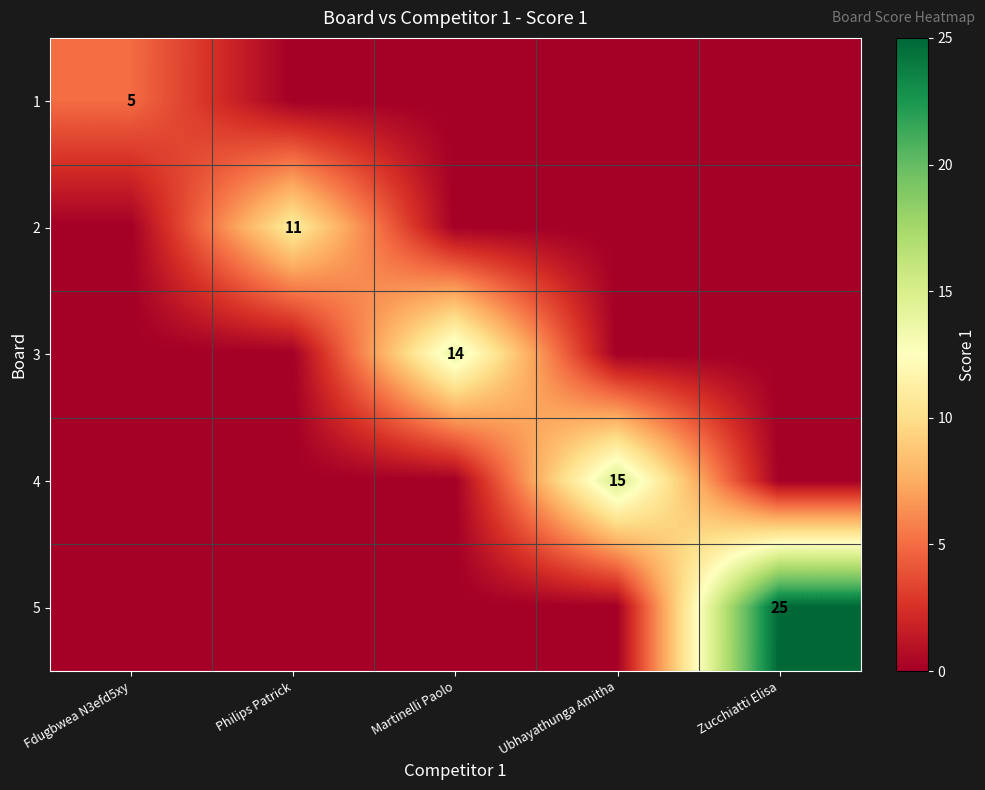

The value of 5 at Zucchiatti Elisa is 25. True or false?

True